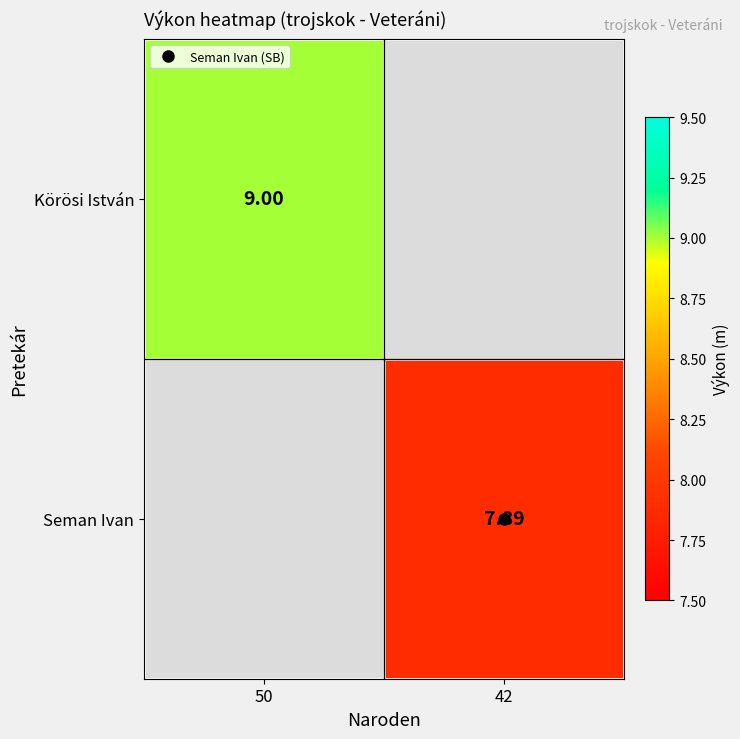

How many data points does each series have?

2